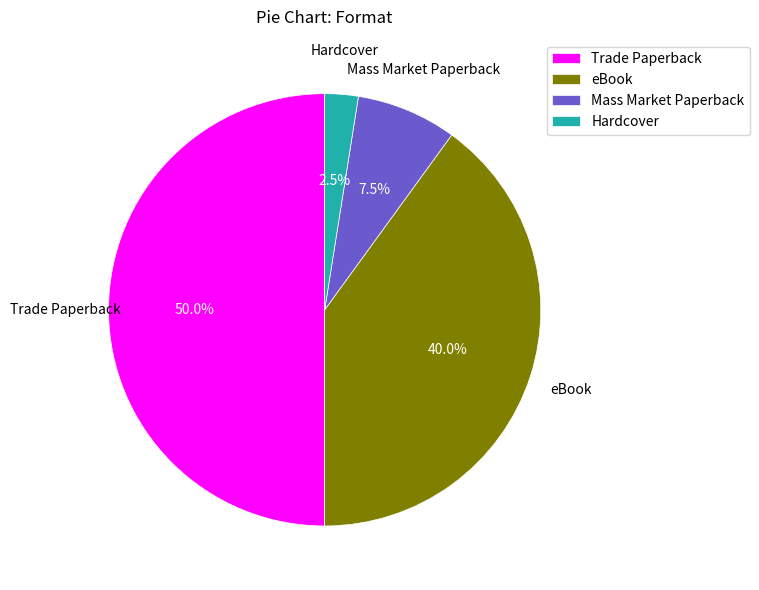

How many segments does this pie chart have?

4